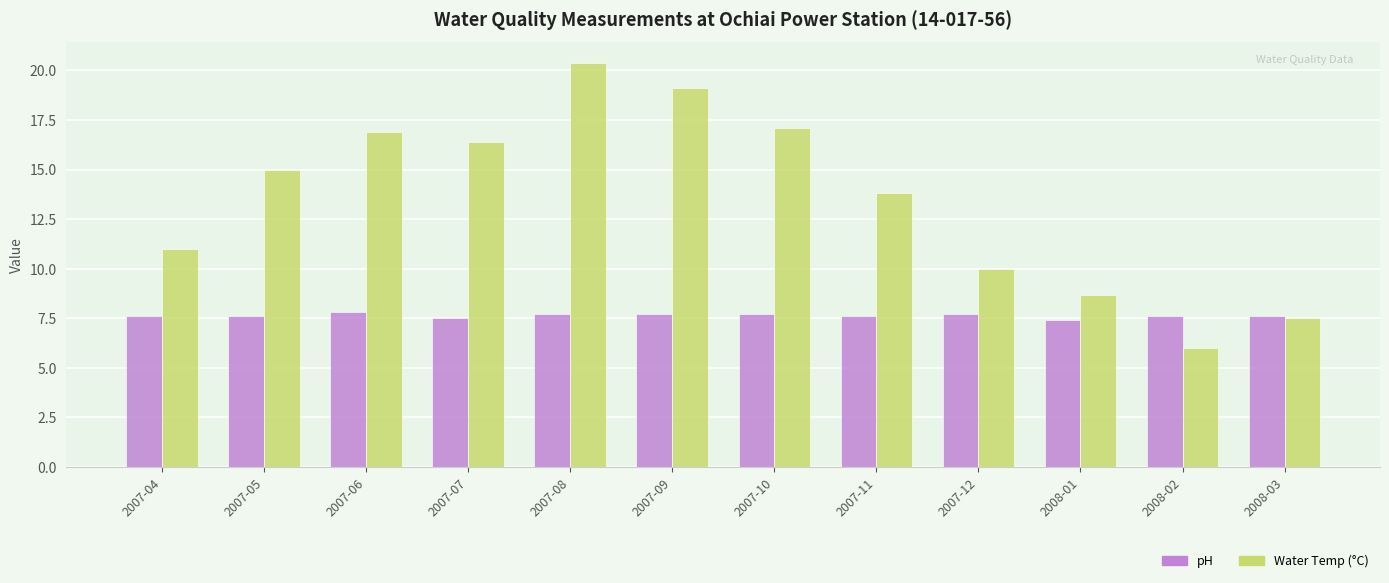

How many bars are there in total?

24